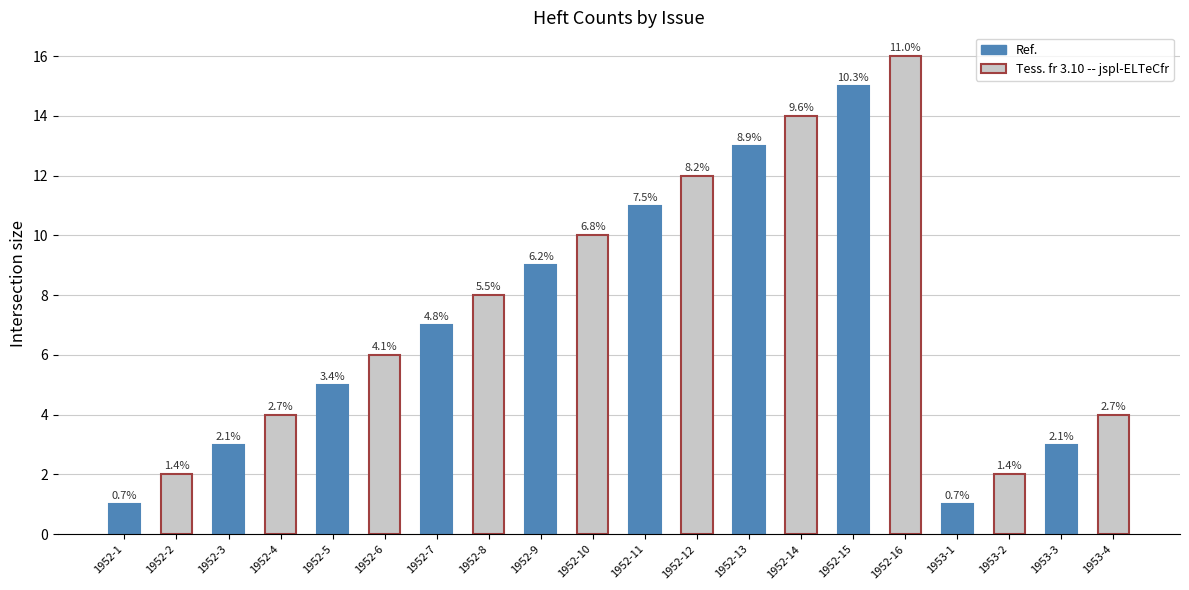

The value at 1952-10 is 3. True or false?

False